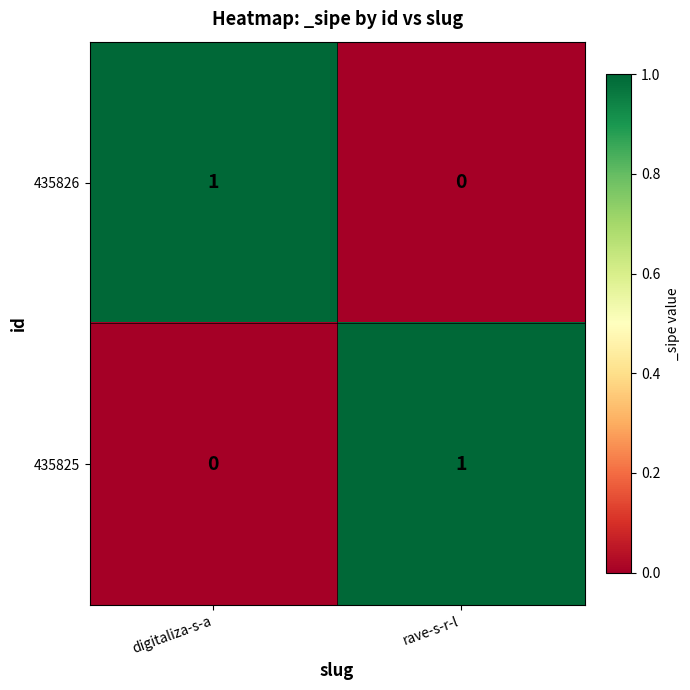

True or false: 435825 has a value of 0 at digitaliza-s-a.

True